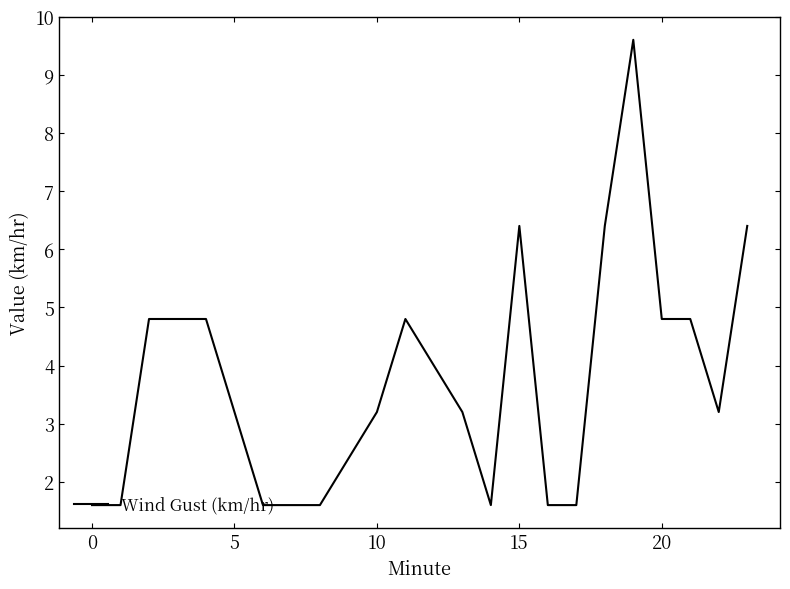

What is the maximum value shown in the chart?

9.6